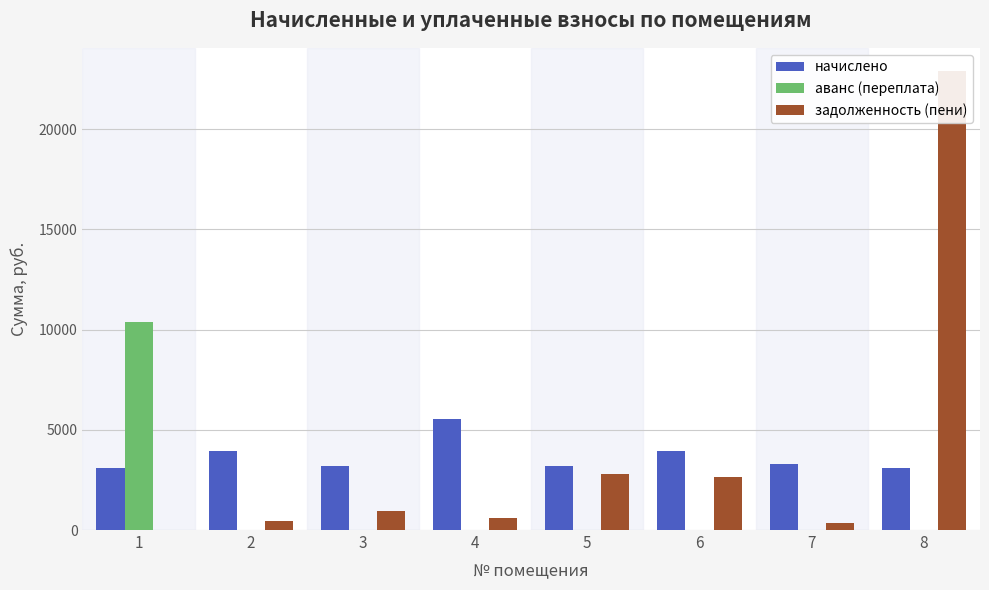

What is the average value of the аванс (переплата) series?

1299.3